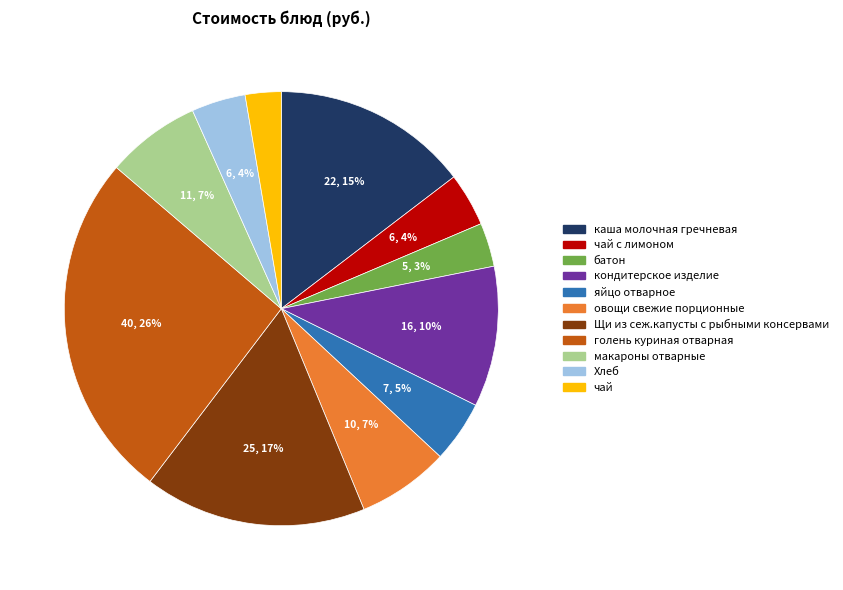

To the nearest percent, what is the difference between the largest and smallest slice percentages?

23%